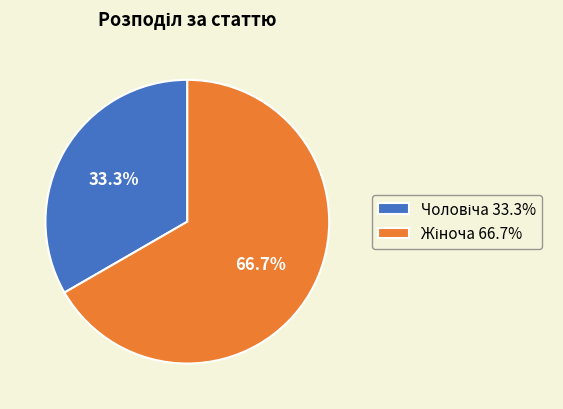

Count the number of slices in the pie.

2